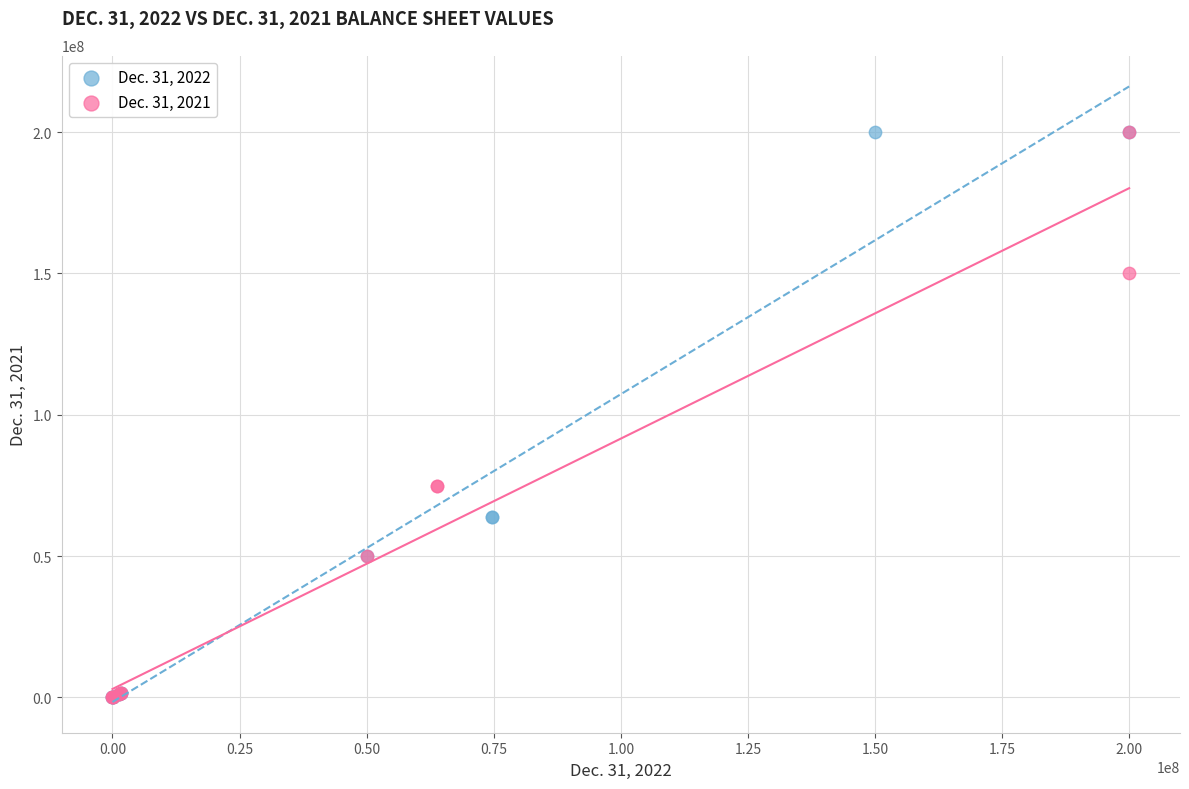

What are all the series names shown in the legend?

Dec. 31, 2022, Dec. 31, 2021